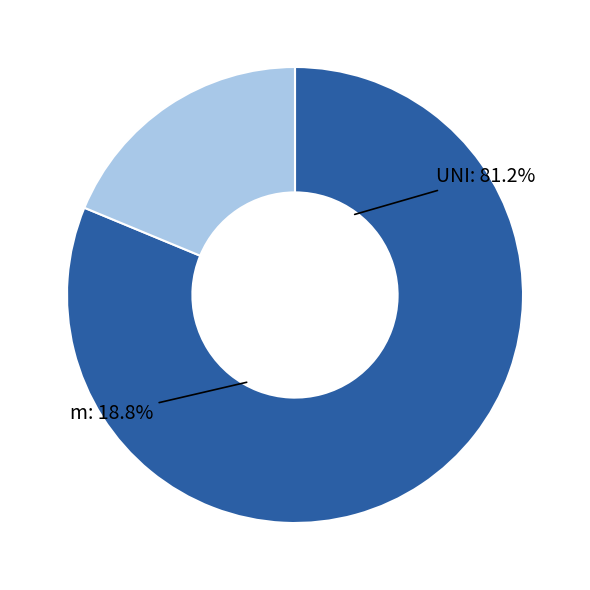

To the nearest percent, what is the difference between the UNI and m slice percentages?

62%